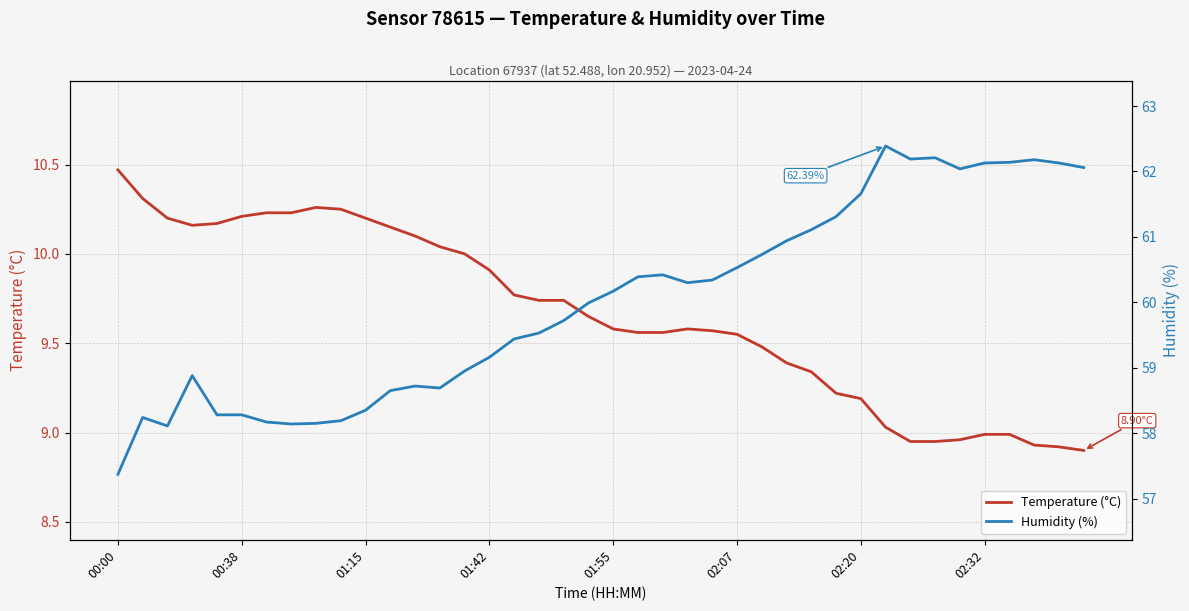

List the series in order of their peak value, lowest first.

Temperature (°C), Humidity (%)